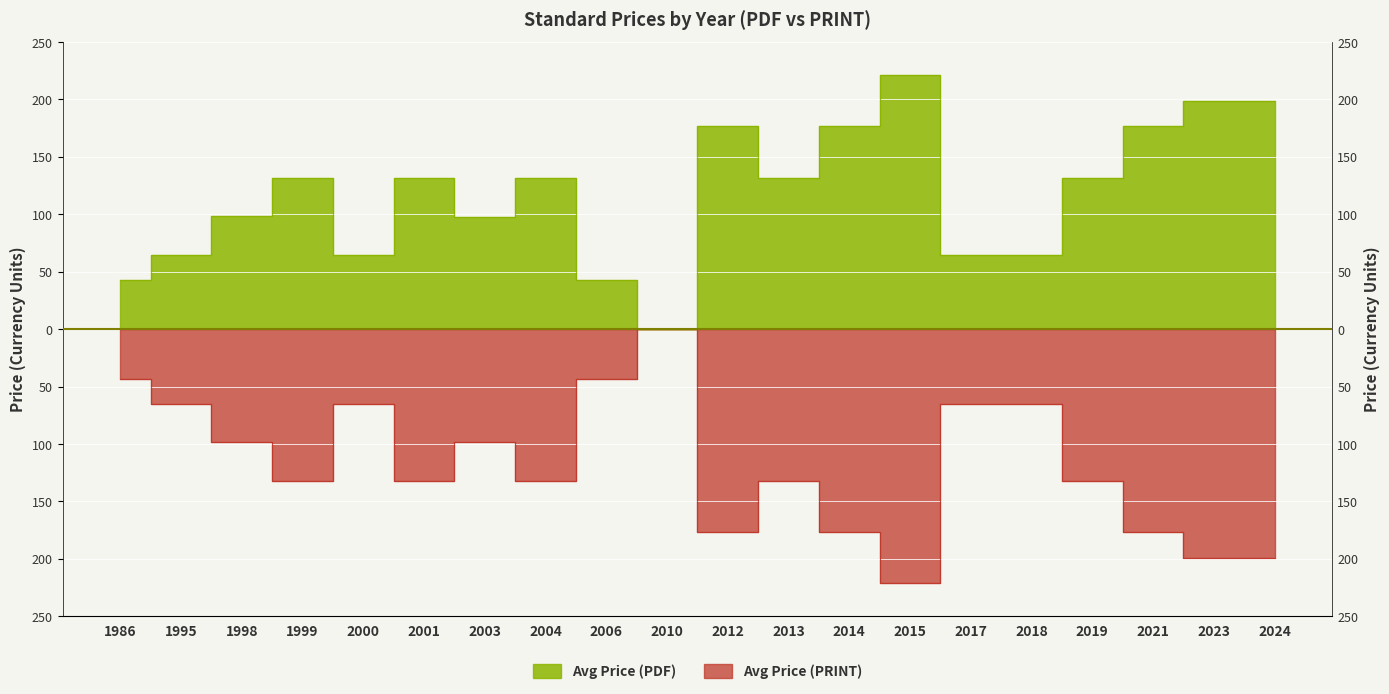

Does the chart display data point markers on the line(s)?

No